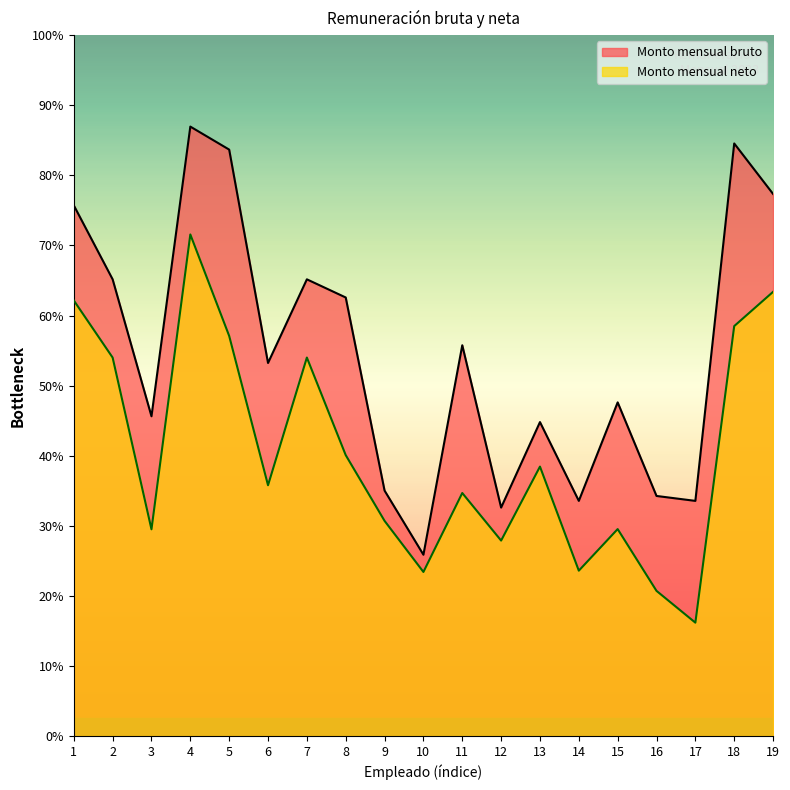

The value of Monto mensual neto at 11 is 5418.5. True or false?

False